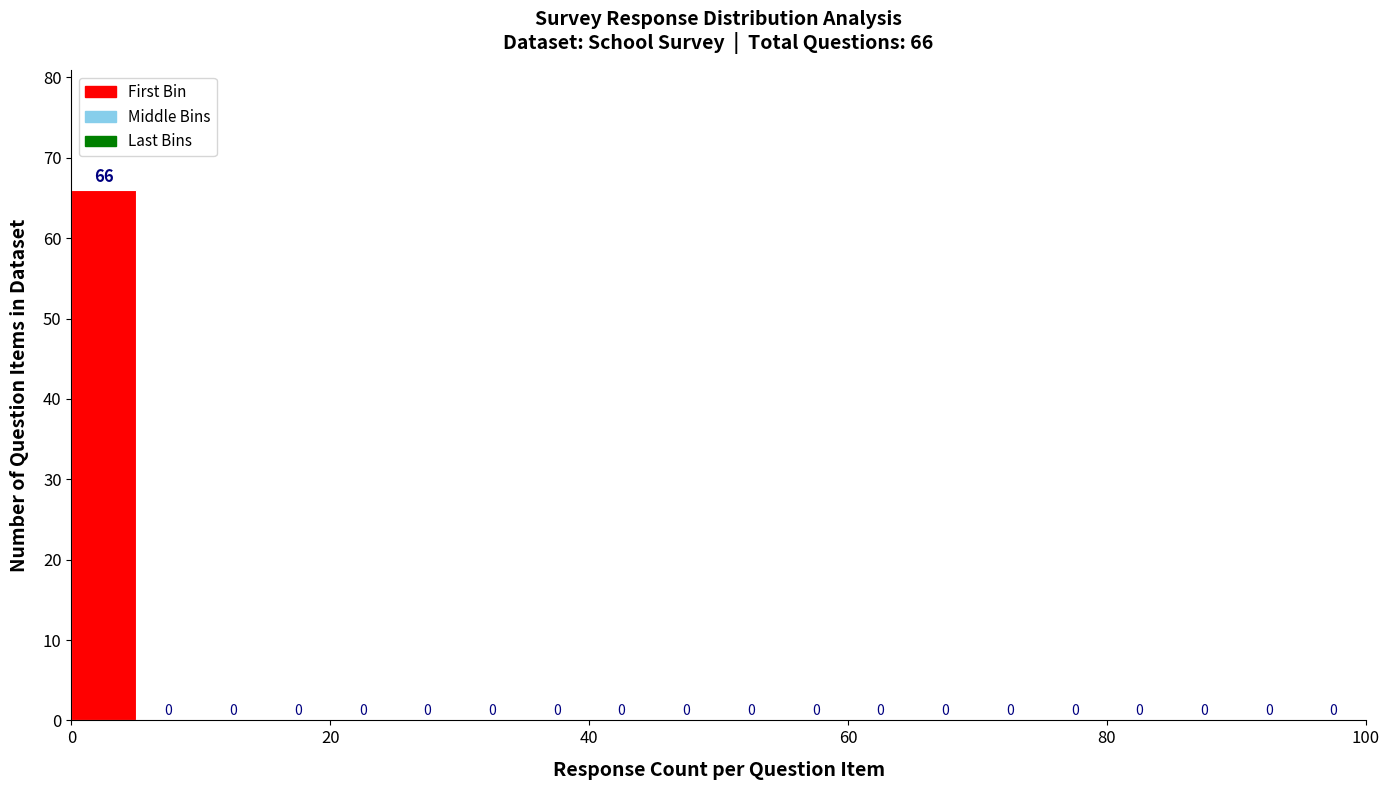

Around what value on the x-axis is the tallest bar? Give the approximate position of its centre, as read against the axis.

2